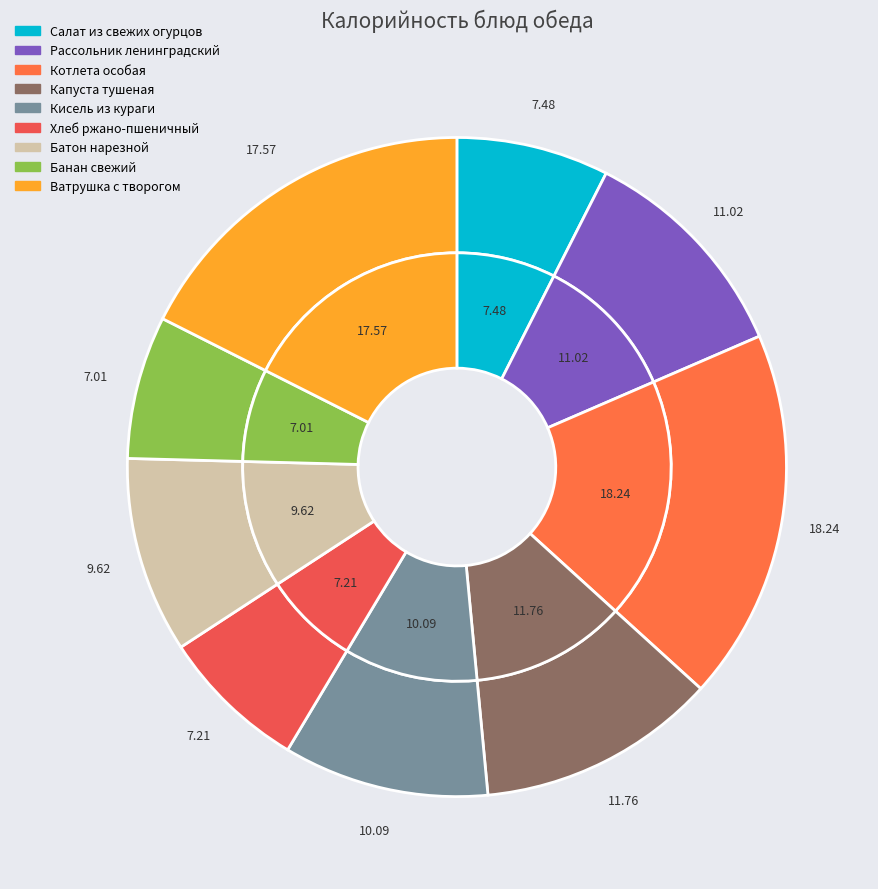

To the nearest percent, what is the average slice percentage?

11%